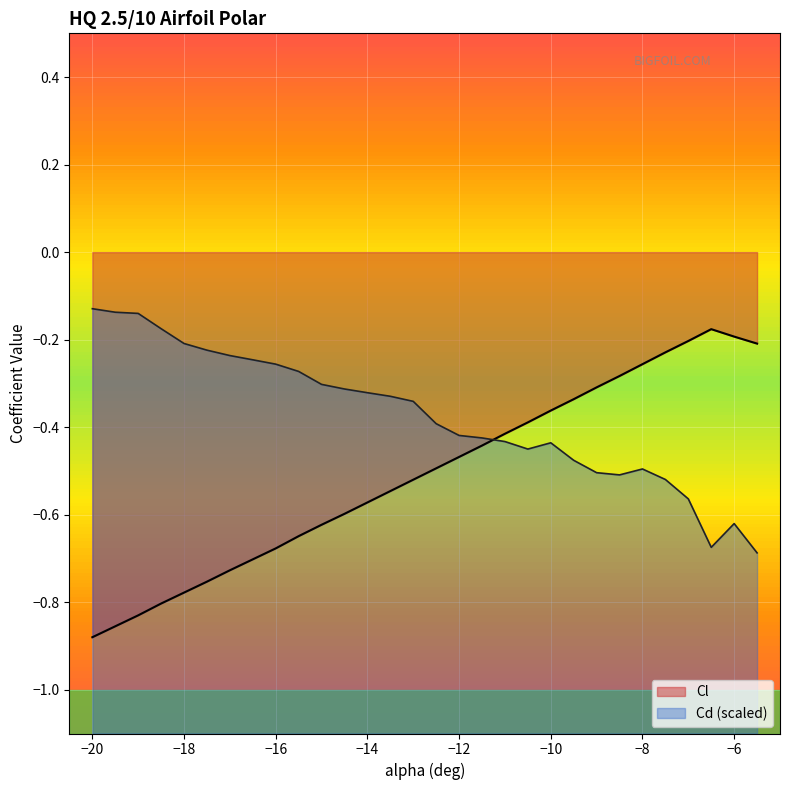

List the labels in order of Cd value, smallest first.

-5.5, -6.5, -6, -7, -7.5, -8.5, -9, -8, -9.5, -10.5, -10, -11, -11.5, -12, -12.5, -13, -13.5, -14, -14.5, -15, -15.5, -16, -16.5, -17, -17.5, -18, -18.5, -19, -19.5, -20